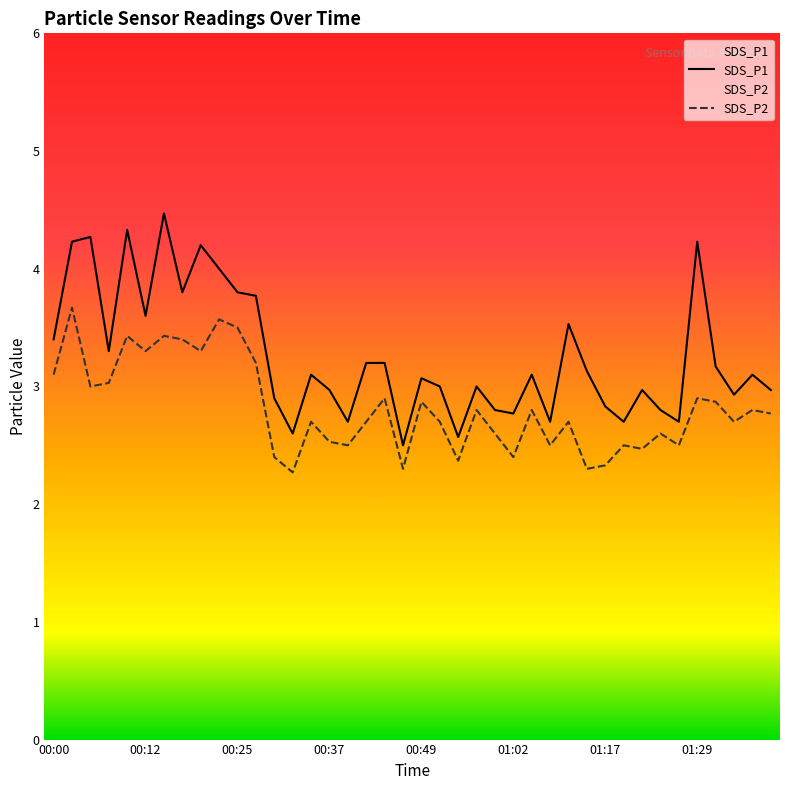

True or false: SDS_P2 and SDS_P1 intersect in this chart.

False